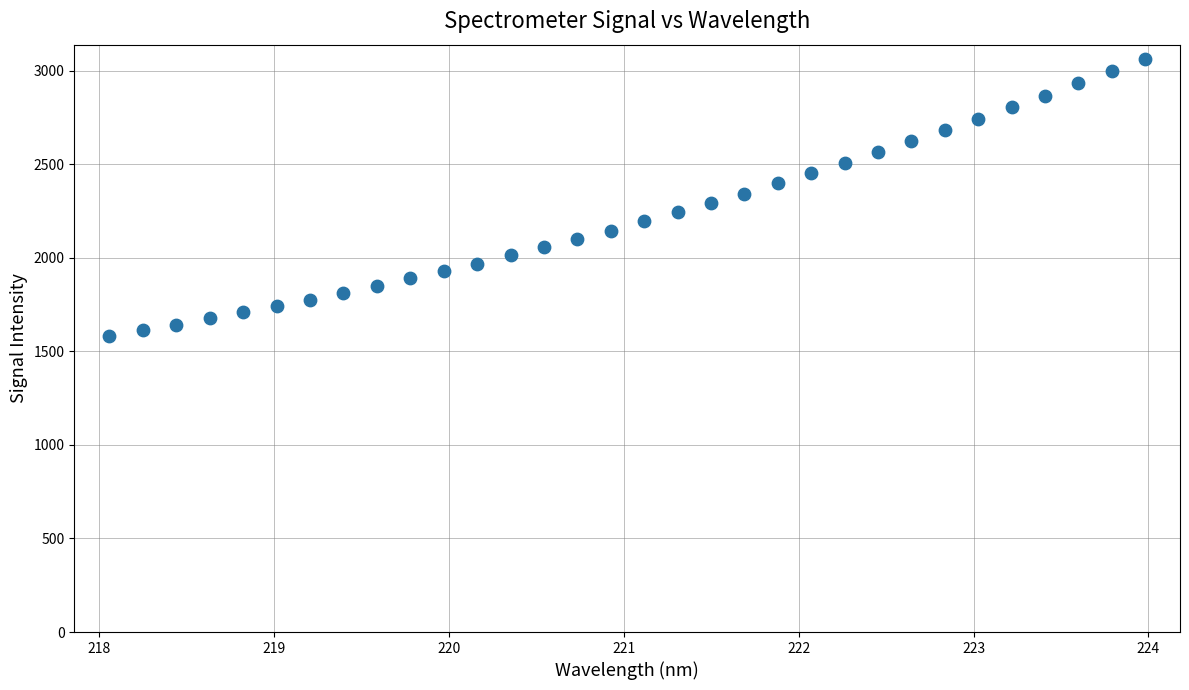

What is the range of Y values (max minus min)?

1480.8